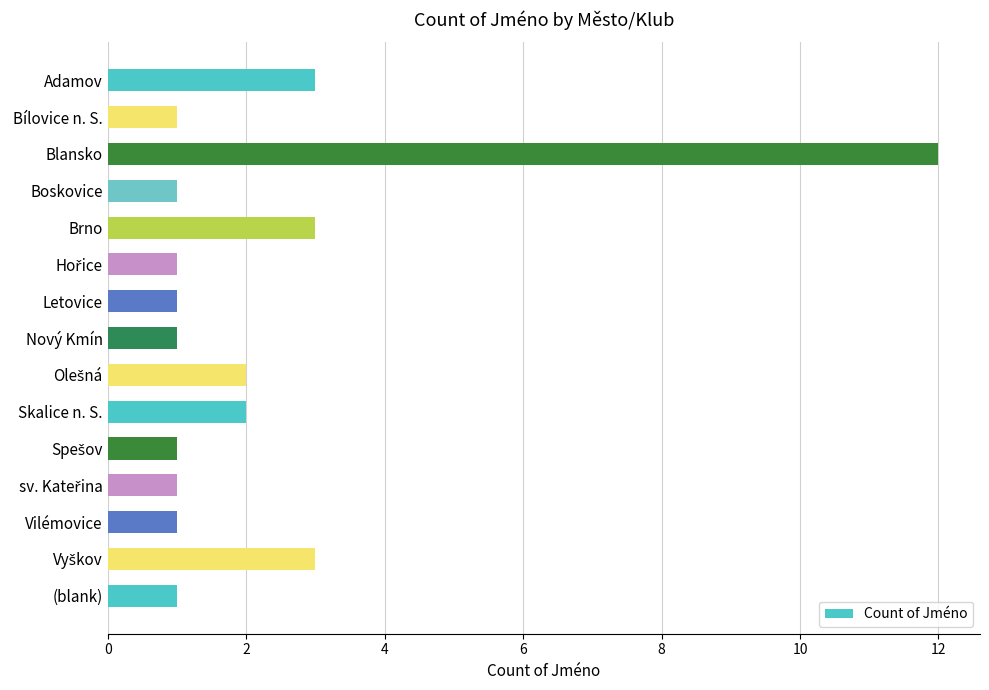

Read the value at Adamov.

3